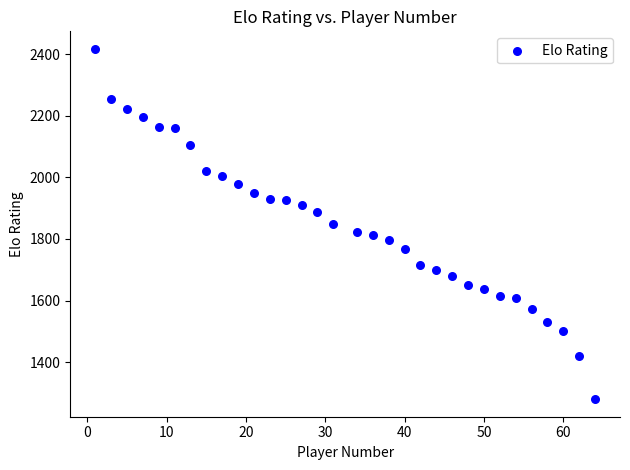

What is the range of Y values (max minus min)?

1137